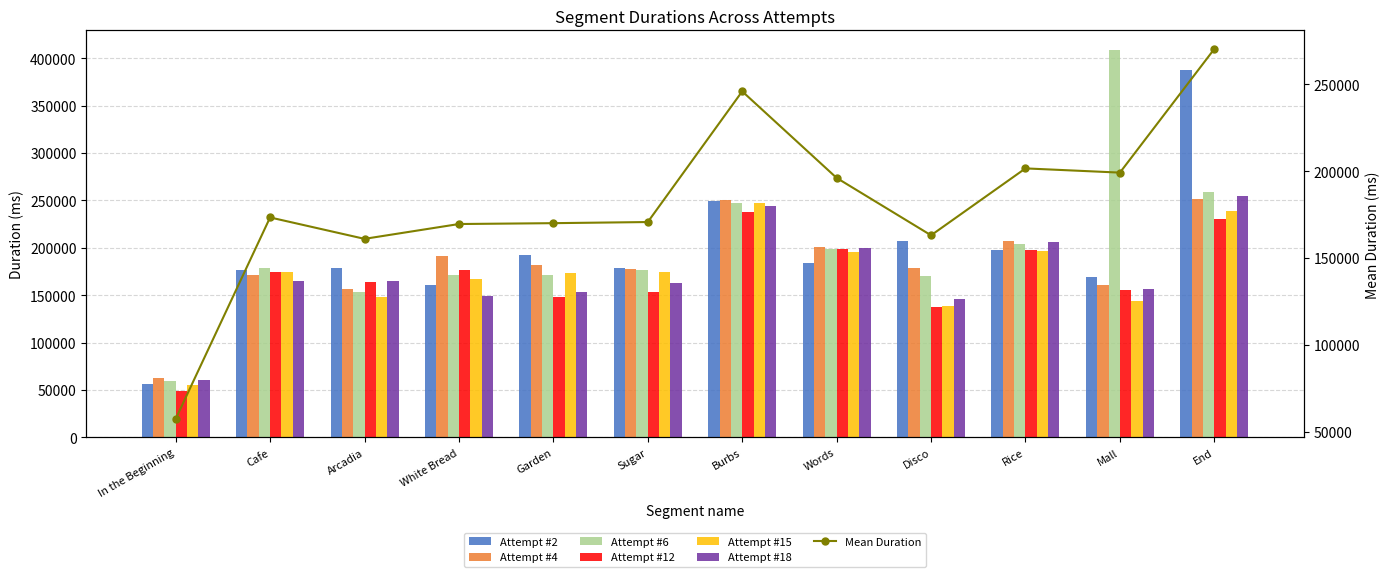

How many bars are there in total?

72